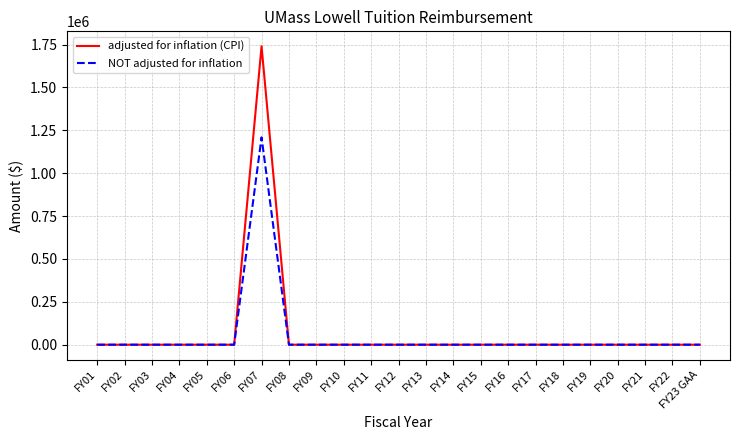

The NOT adjusted for inflation series shows 0 at FY05. True or false?

True